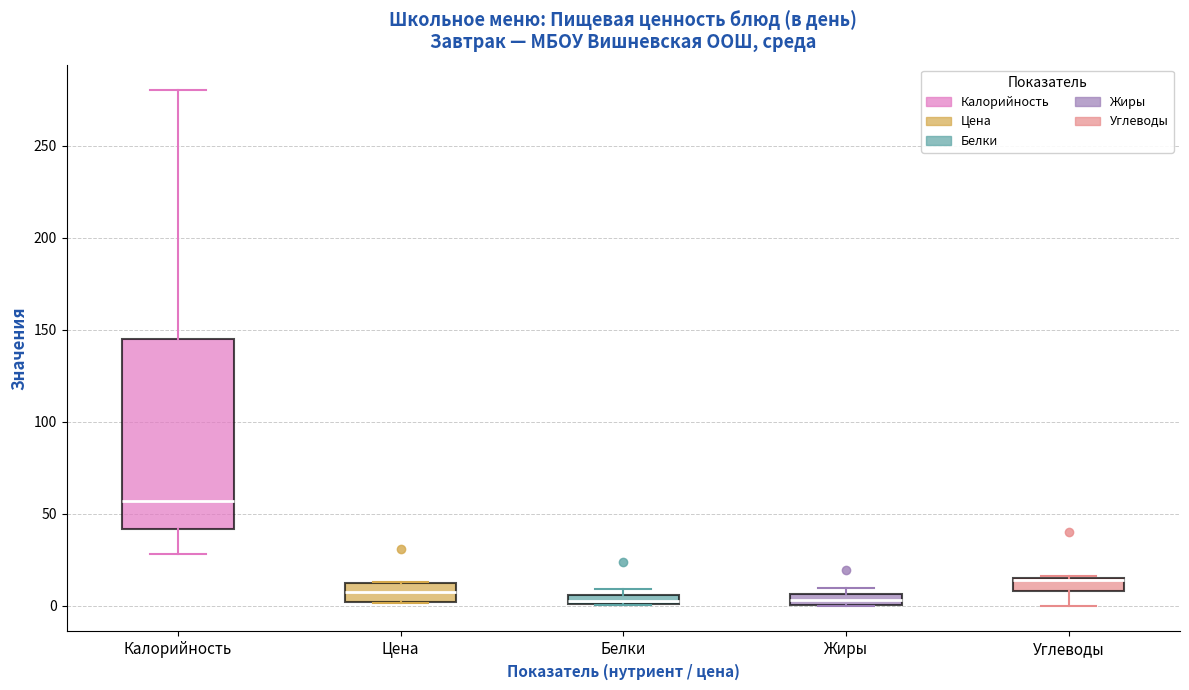

Where is the upper edge of the box for Цена on the y-axis? The values are not printed on the chart, so give them approximately, as read against the axis.

10